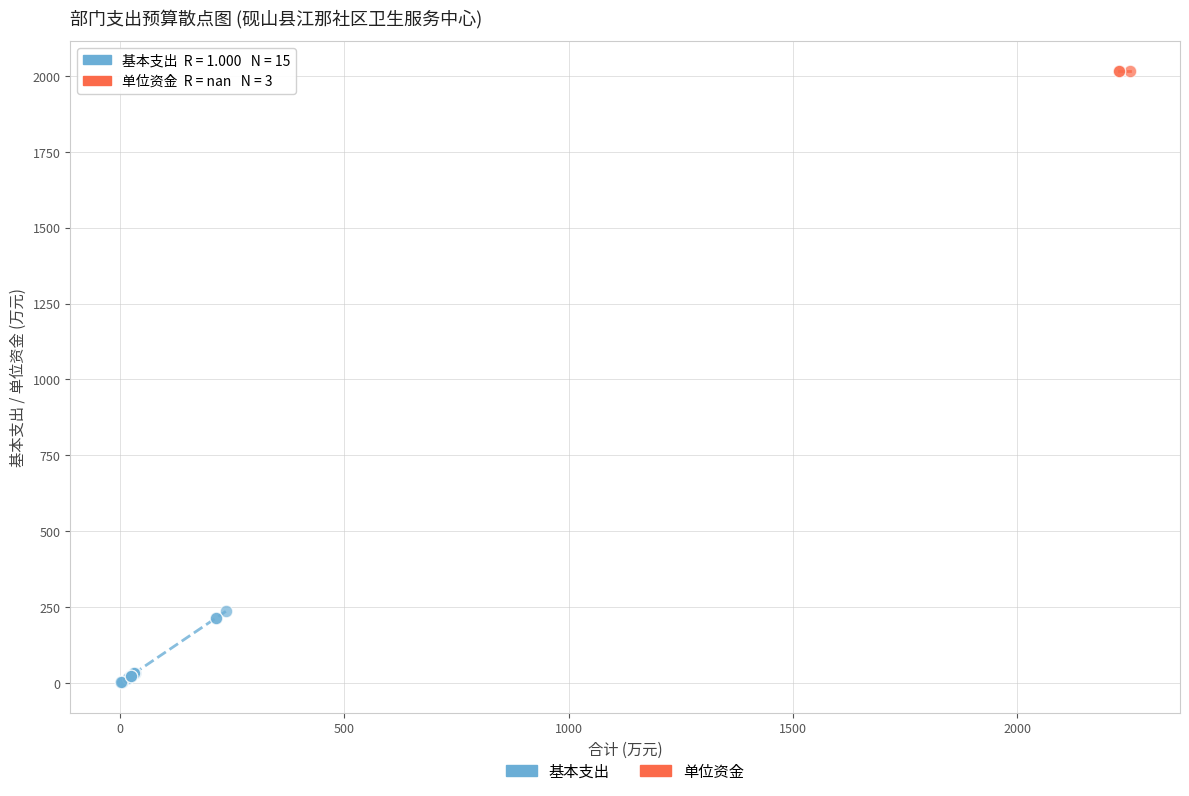

Which series reaches the minimum Y coordinate?

基本支出